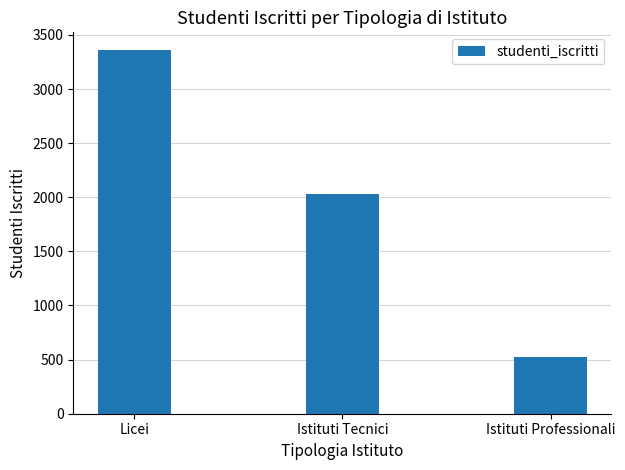

How many distinct data groups are displayed?

1